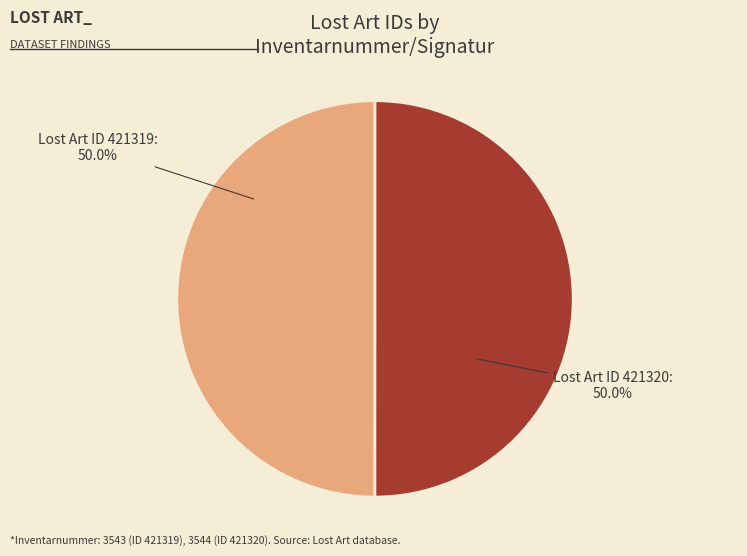

How many slices are in this pie chart?

2